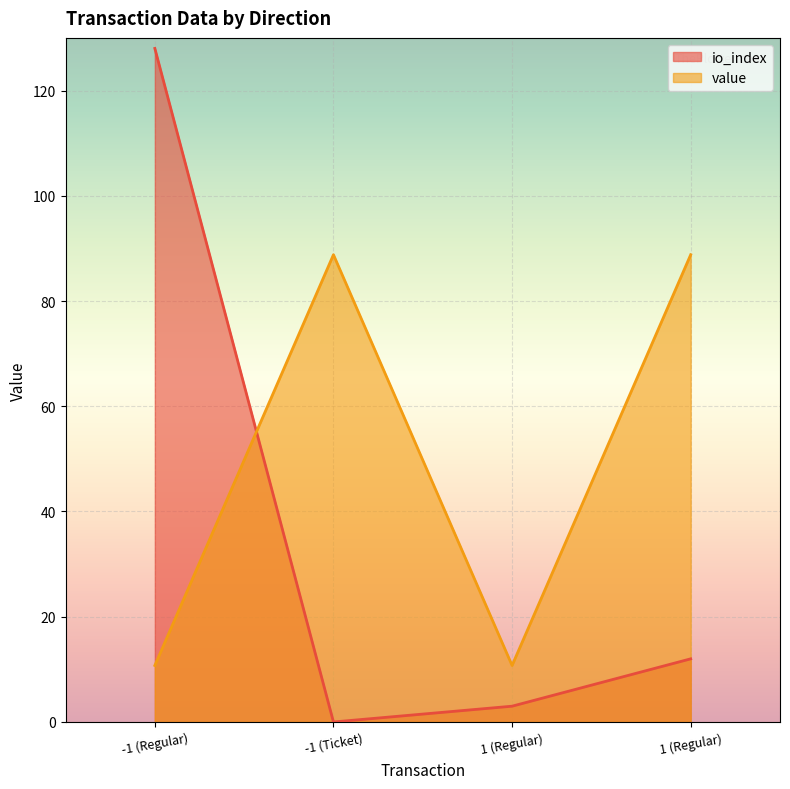

Is it true that value equals 88.8 at -1 (Ticket)?

True